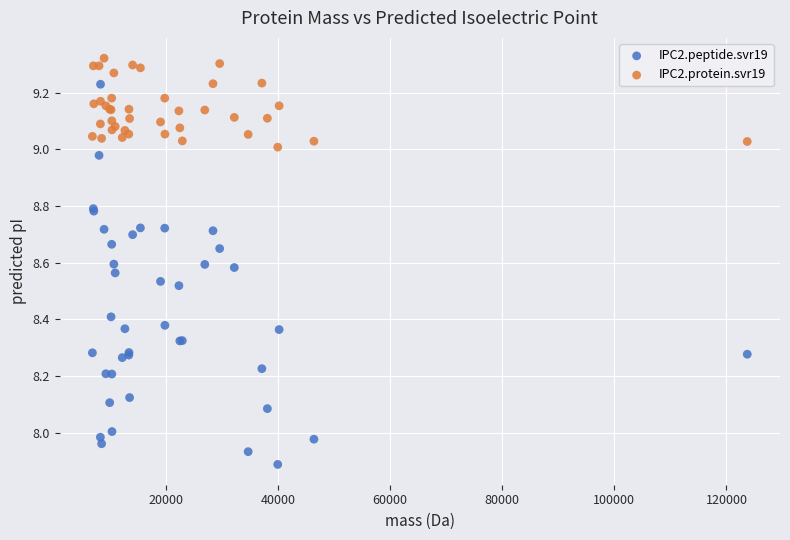

Which series contains the highest Y value?

IPC2.protein.svr19